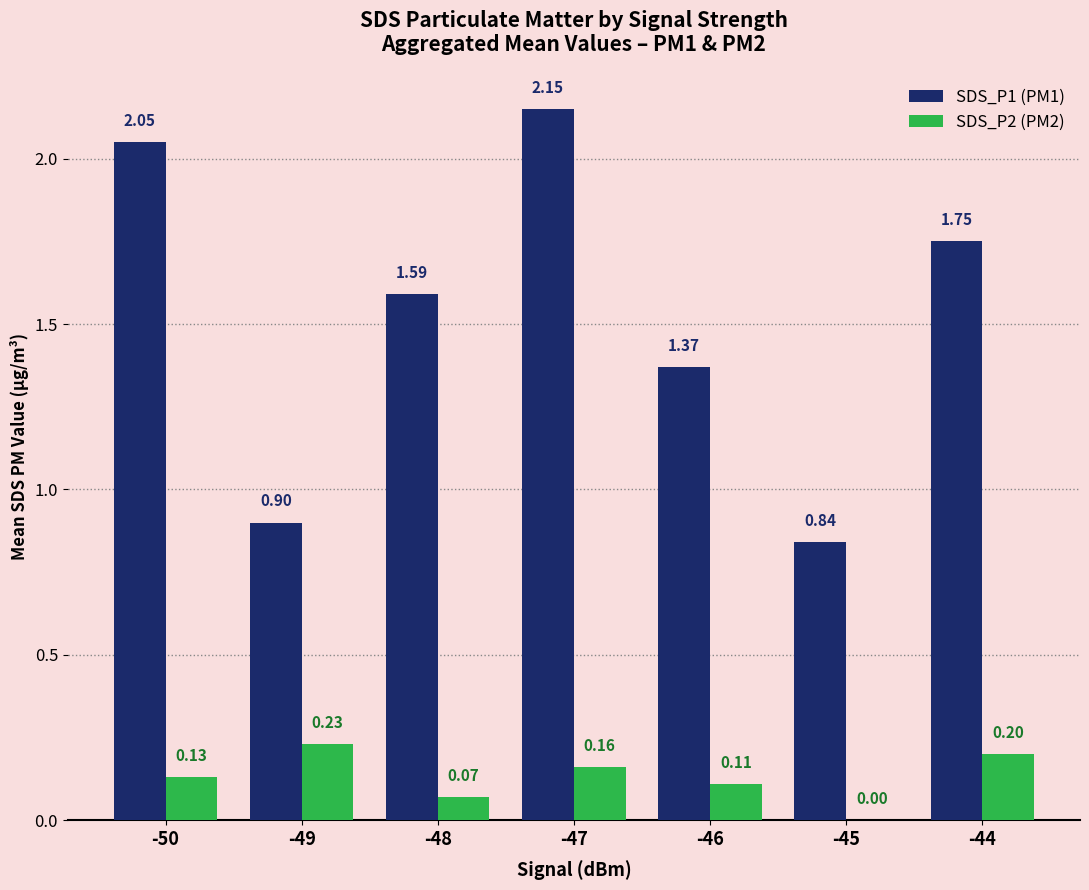

How many data points does each series have?

7